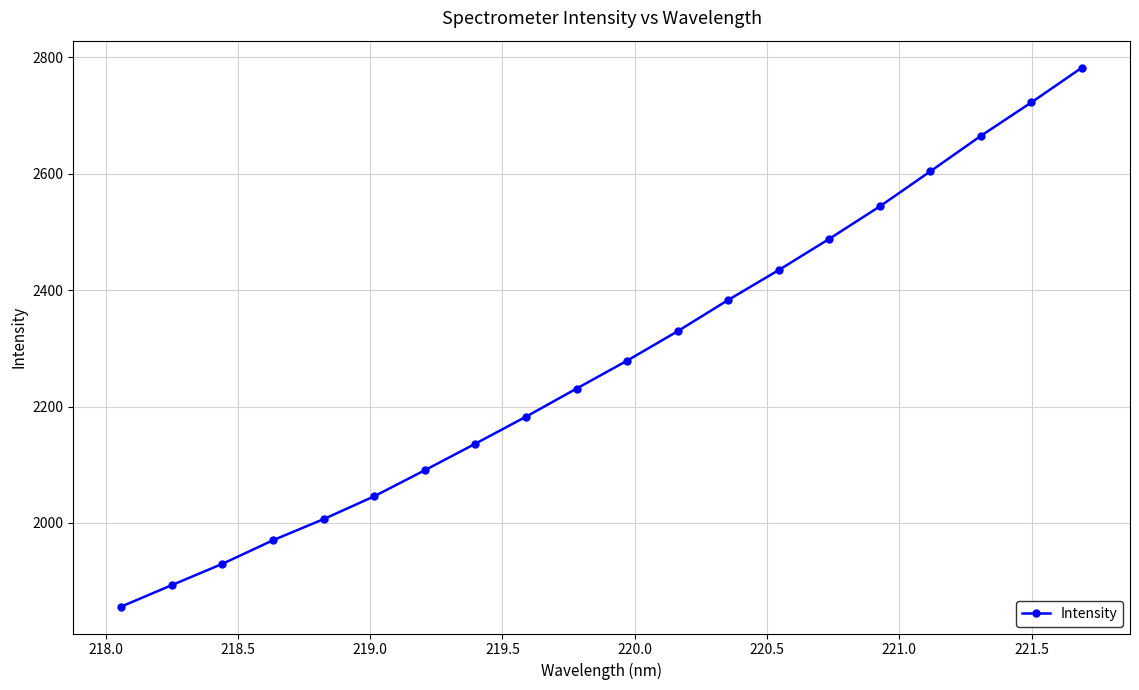

What is the value of the 11th point from the left?

2278.7